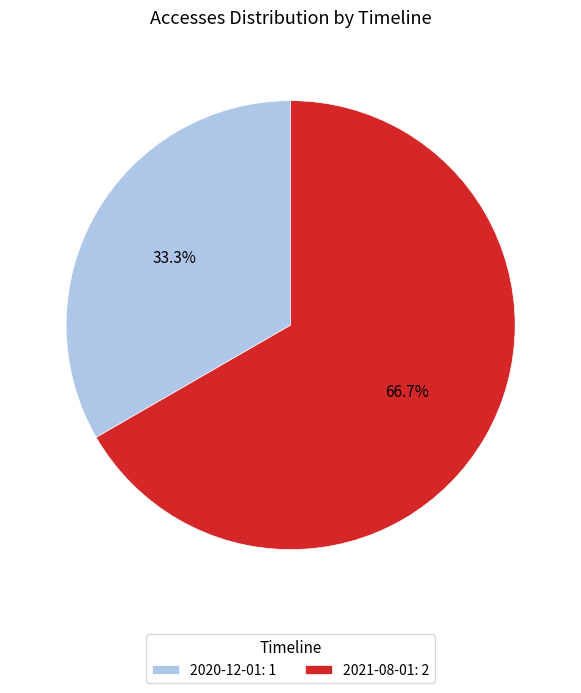

Which slice represents more than half of the pie?

2021-08-01